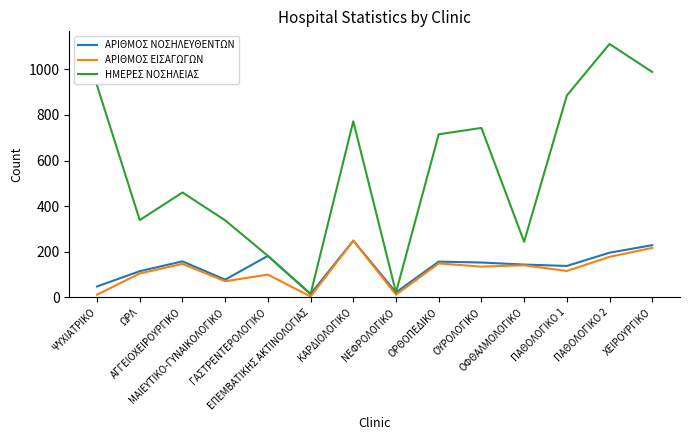

In ΗΜΕΡΕΣ ΝΟΣΗΛΕΙΑΣ, how many points are higher than both neighbors (excluding endpoints)?

4